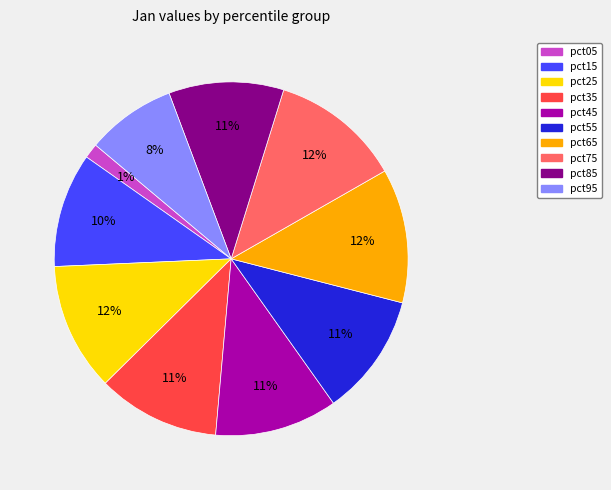

How many slices are in this pie chart?

10